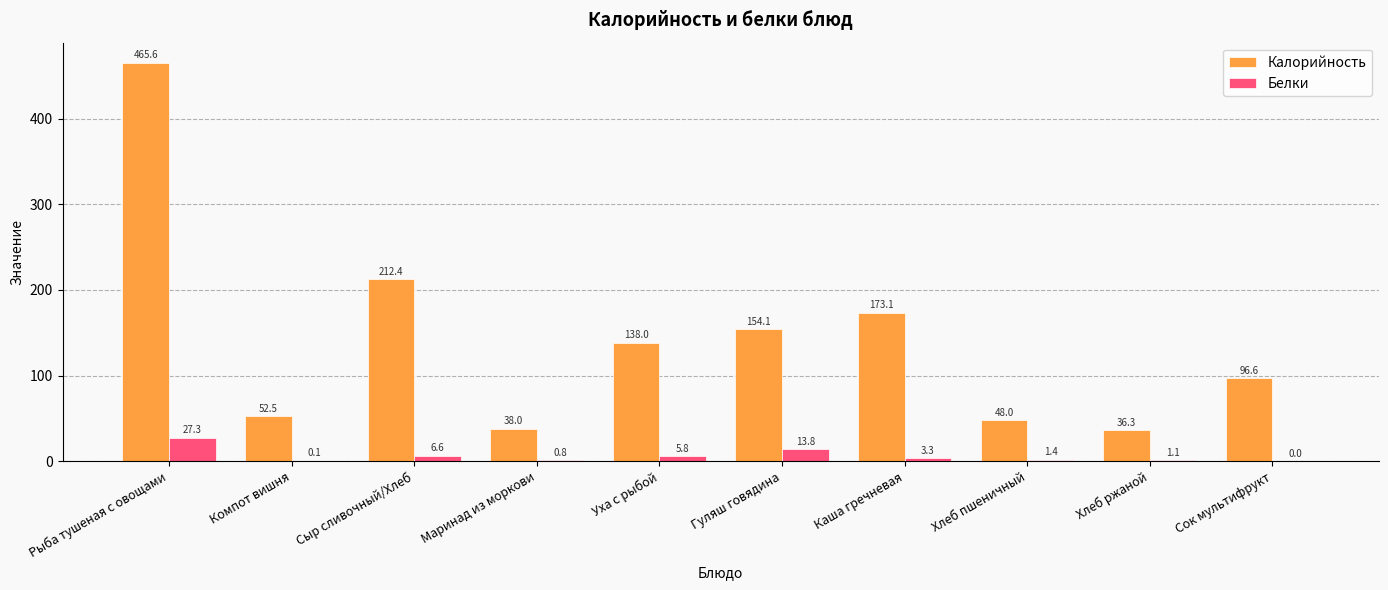

What is the sum of the Калорийность values at Каша гречневая and Хлеб пшеничный?

221.1